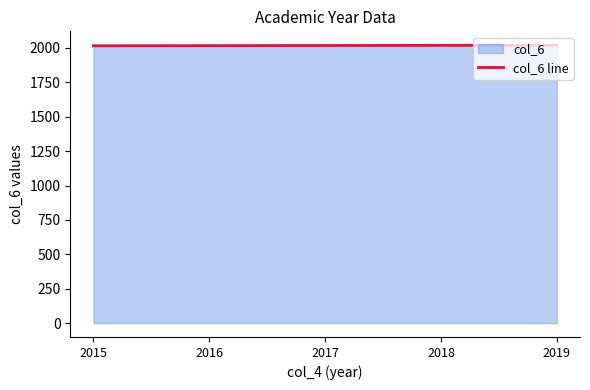

What is the change in value from 2019 to 2015?

-4